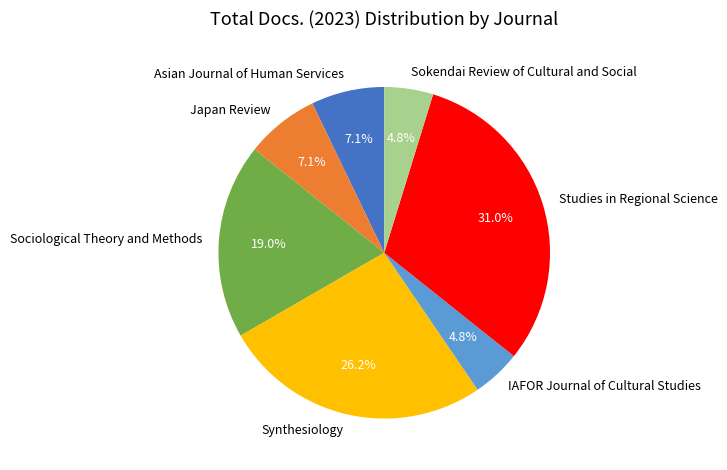

Which category has the biggest portion of the pie?

Studies in Regional Science